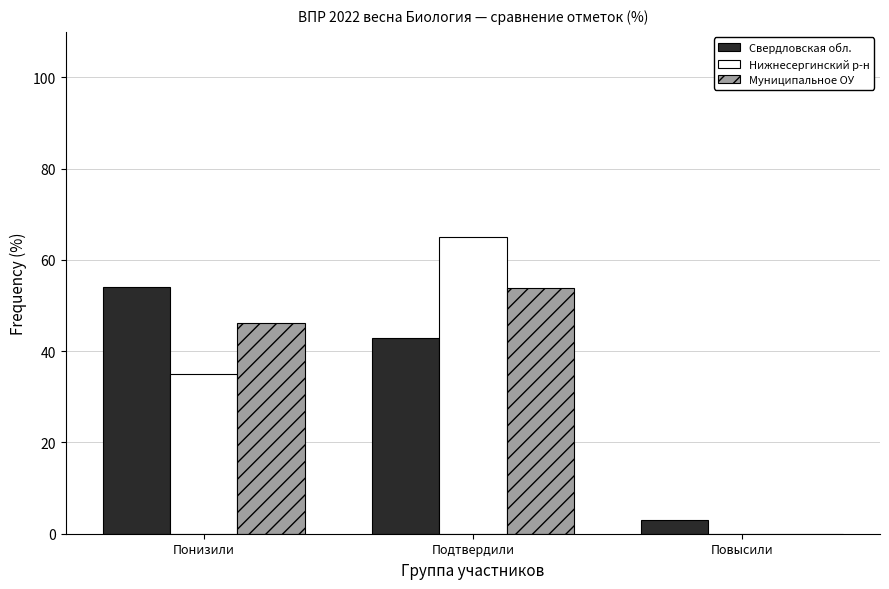

At which category is the sum across all series the highest?

Подтвердили